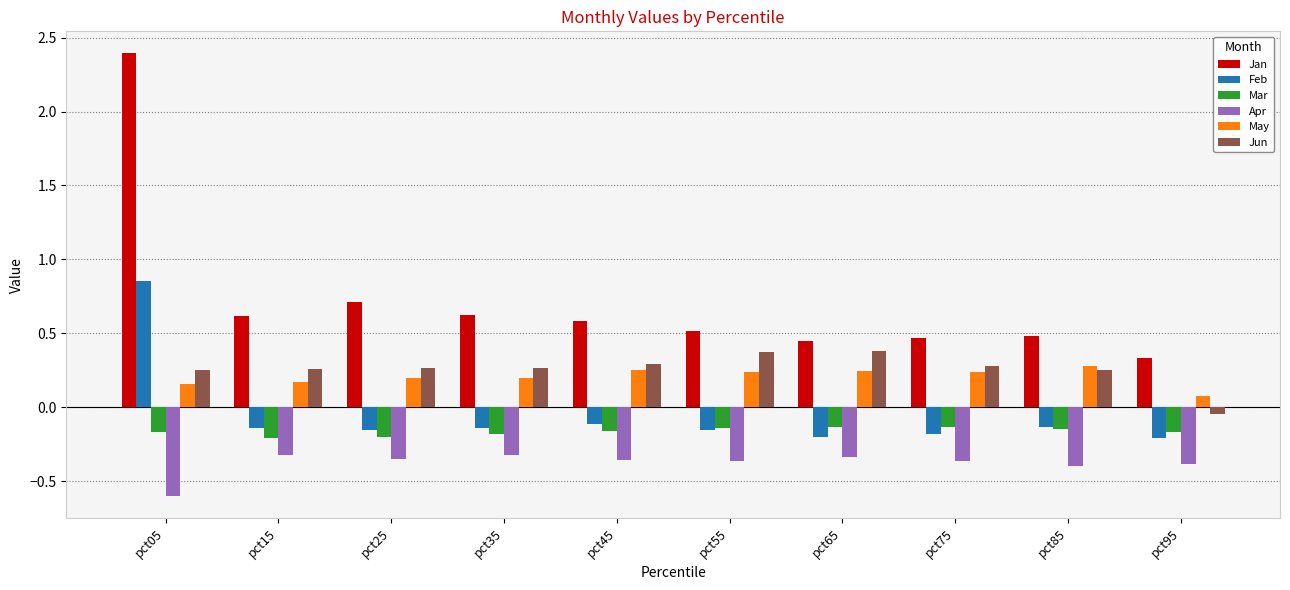

List the series in order of their peak value, highest first.

Jan, Feb, Jun, May, Mar, Apr